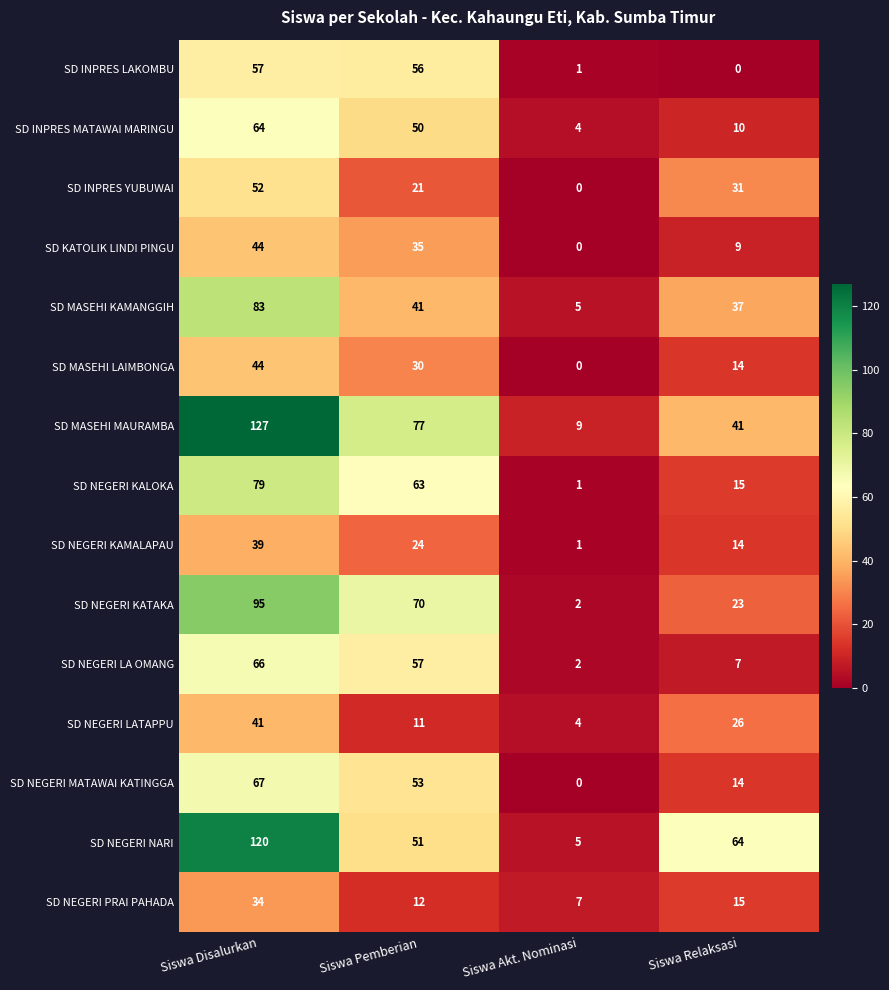

Which label corresponds to the largest value in the chart?

Siswa Disalurkan